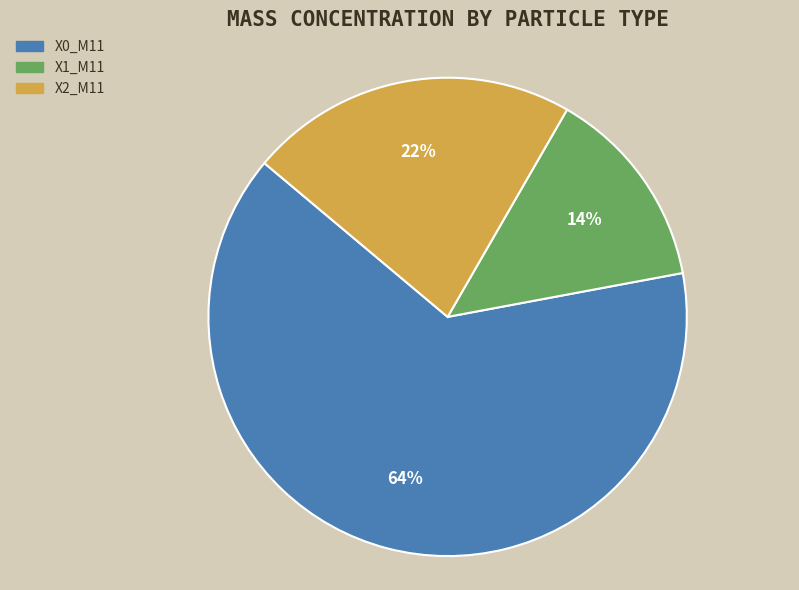

Which slice is the largest?

X0_M11